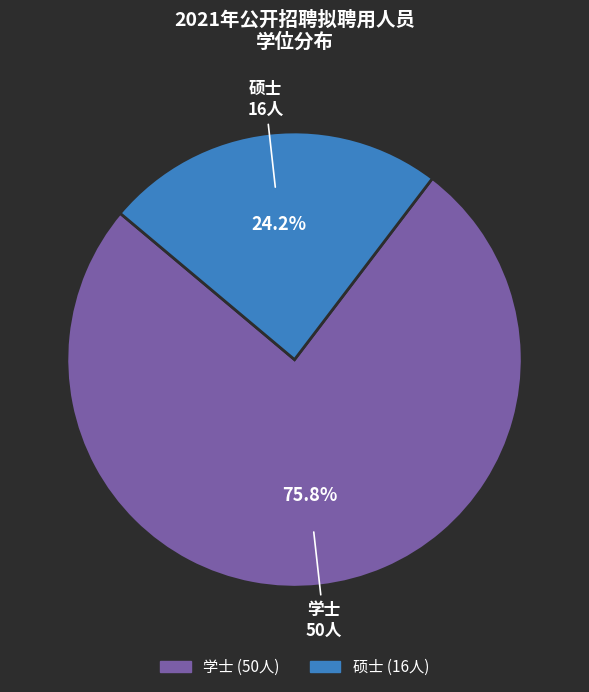

What is the majority slice?

学士